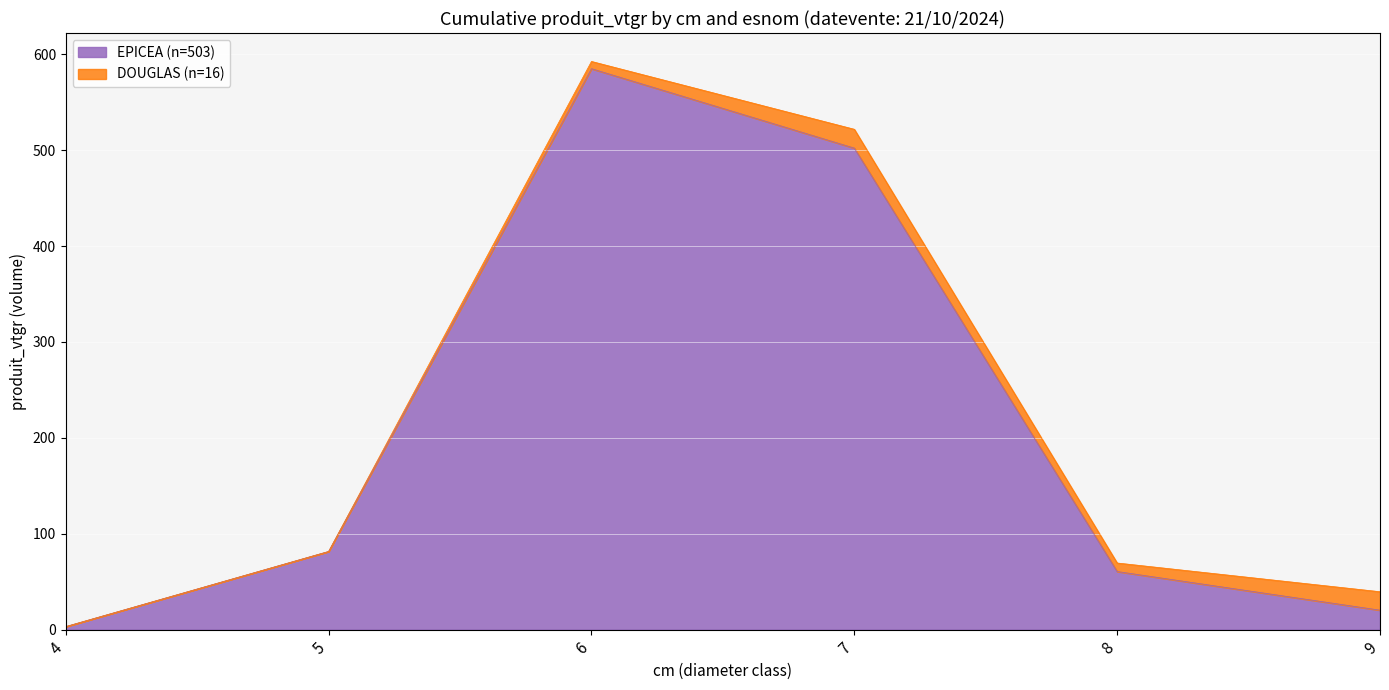

At which label is the value closest to 294?

7